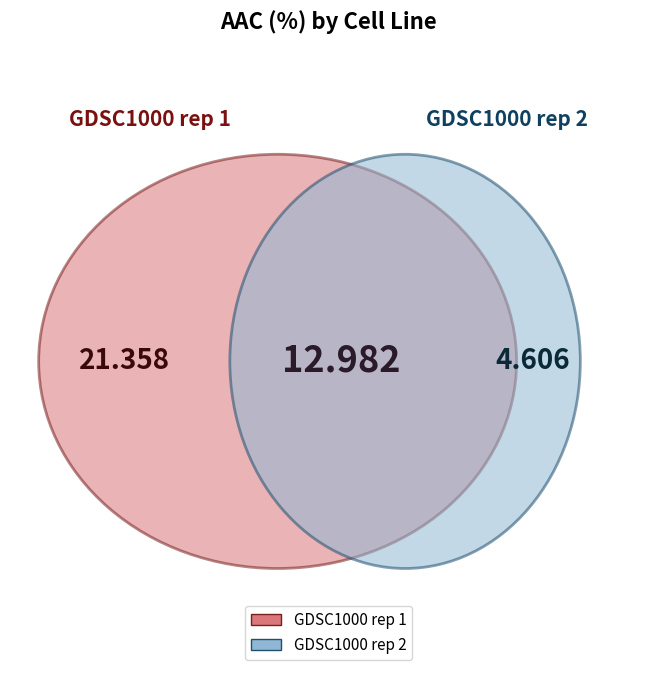

Is the sum of GDSC1000 rep 1 and GDSC1000 rep 2 greater than half?

Yes